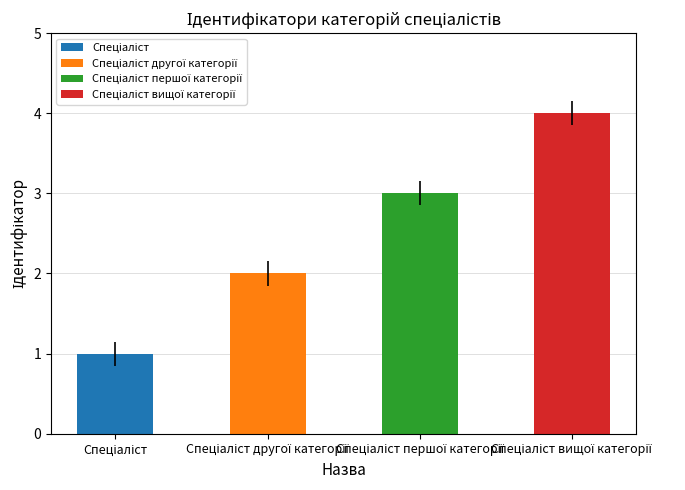

What is the difference between the second highest and minimum values?

2